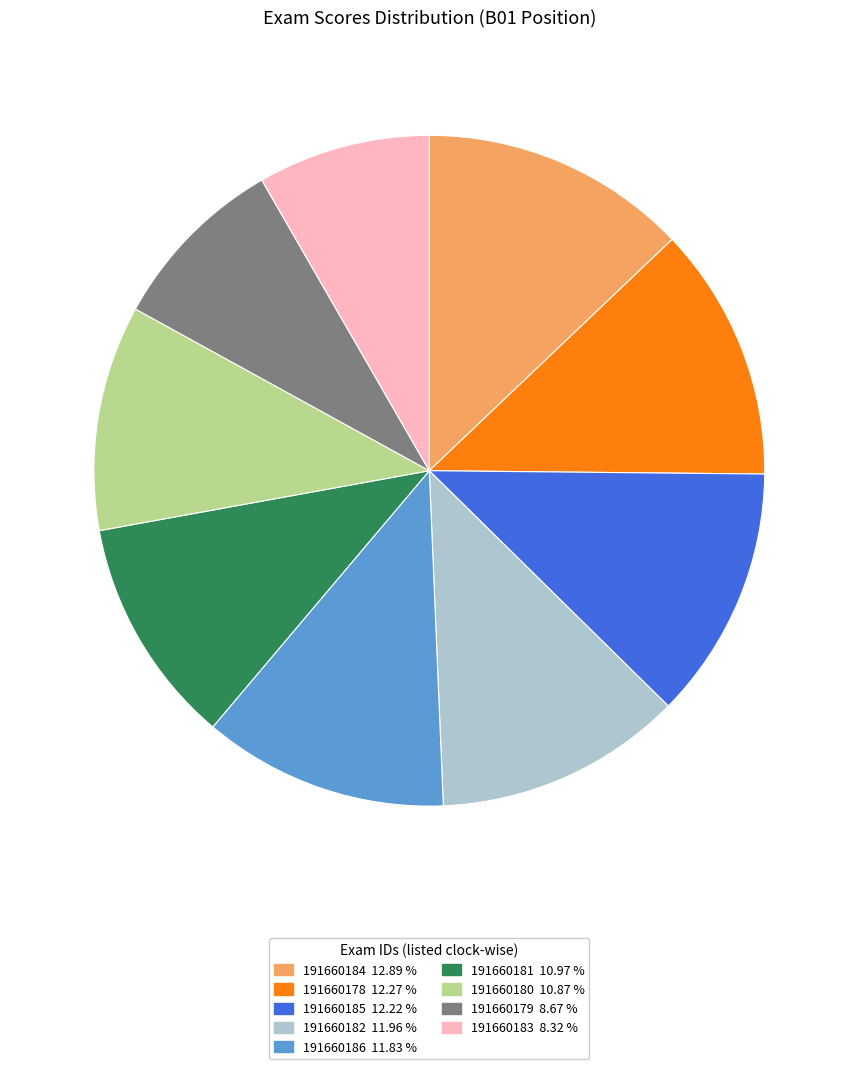

Does 191660180 represent more than half of the total?

No